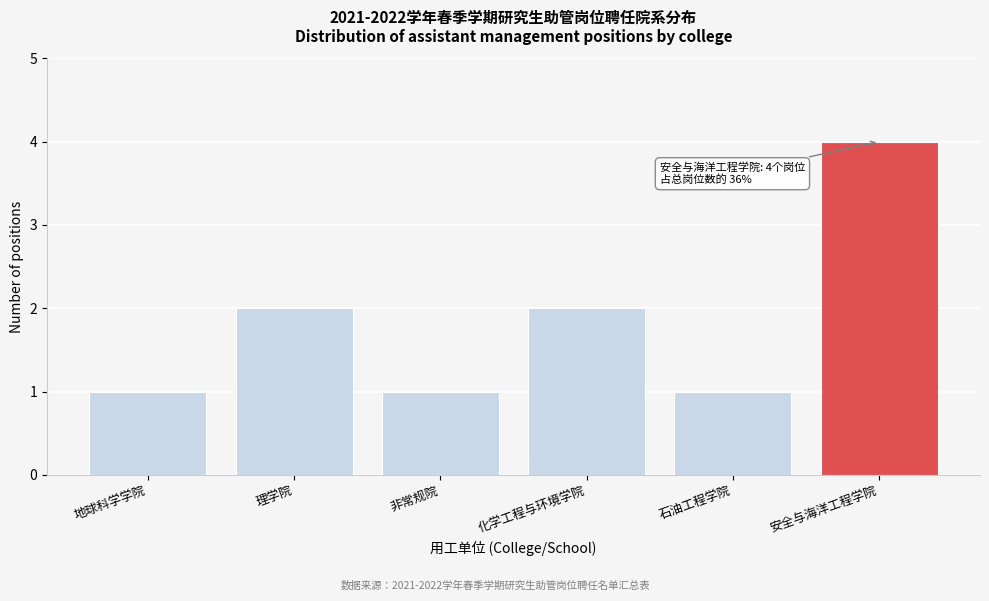

Reading right to left, list all the values displayed in this chart.

4	1	2	1	2	1